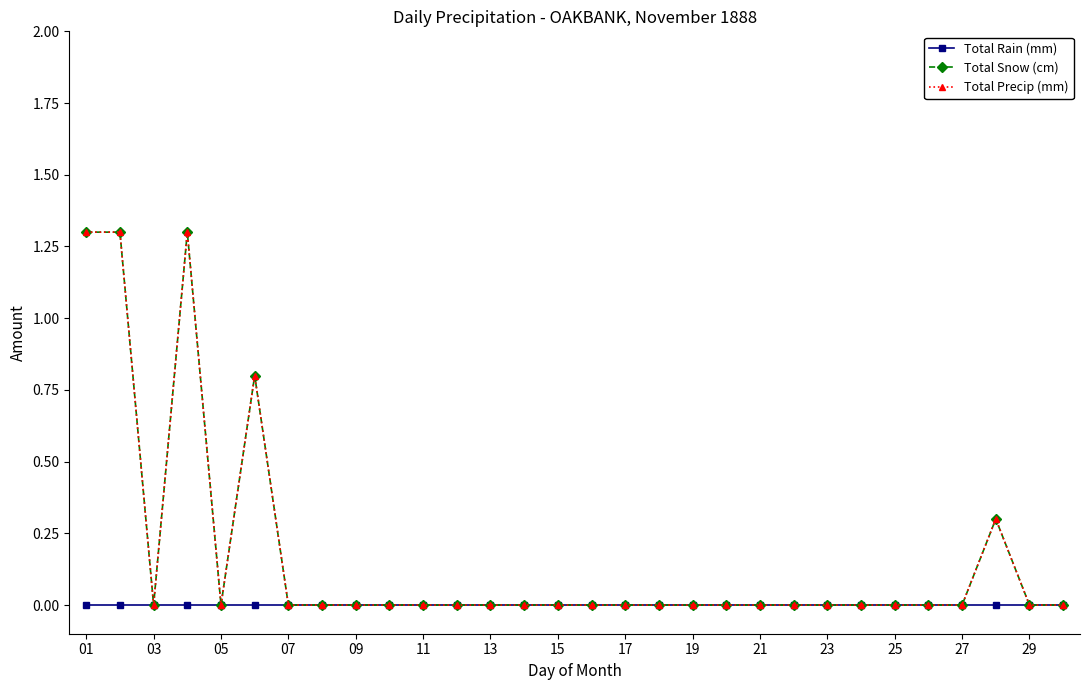

Does the chart have visible grid lines?

No